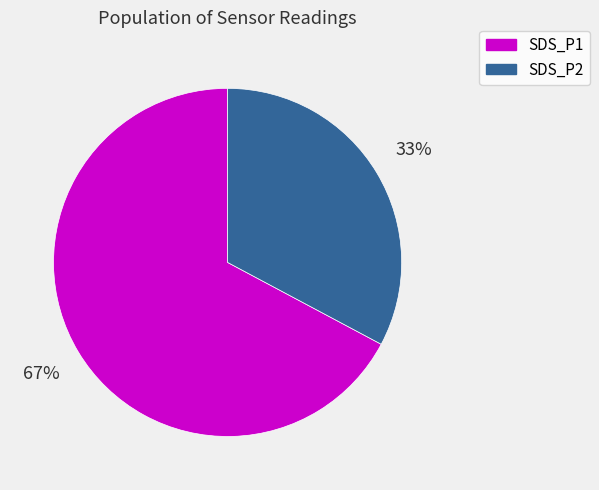

Approximately how many times larger is the value at SDS_P1 compared to SDS_P2?

2.0